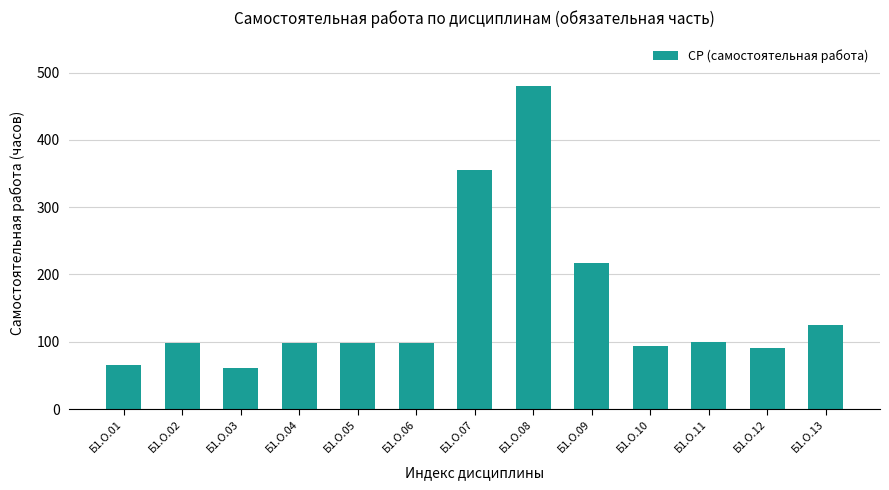

Are the bars horizontal?

No